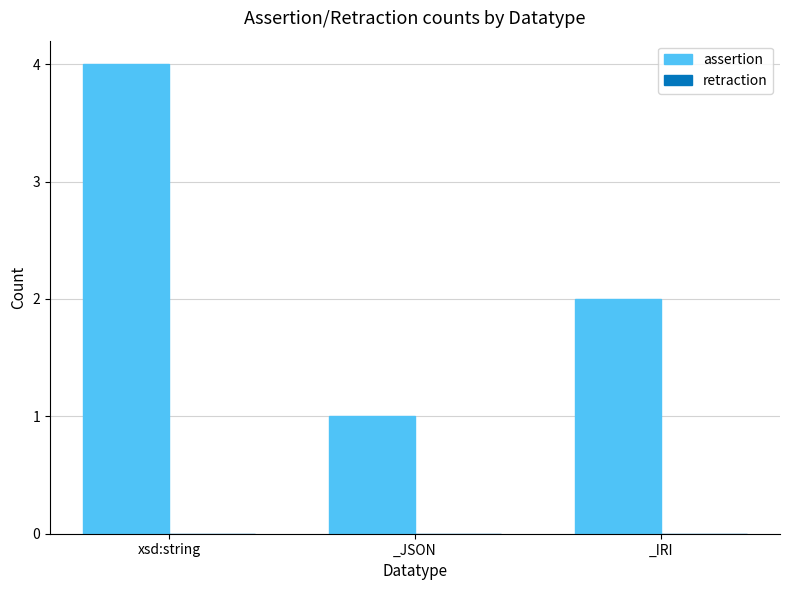

List the labels in order of value, largest first.

xsd:string, _IRI, _JSON